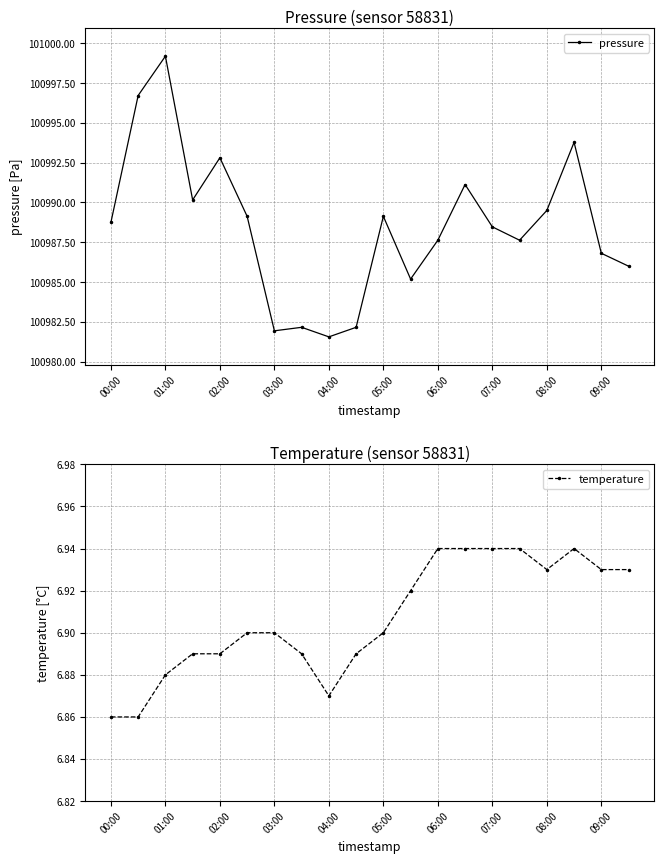

Is it true that pressure equals 100987.6 at 06:00?

True